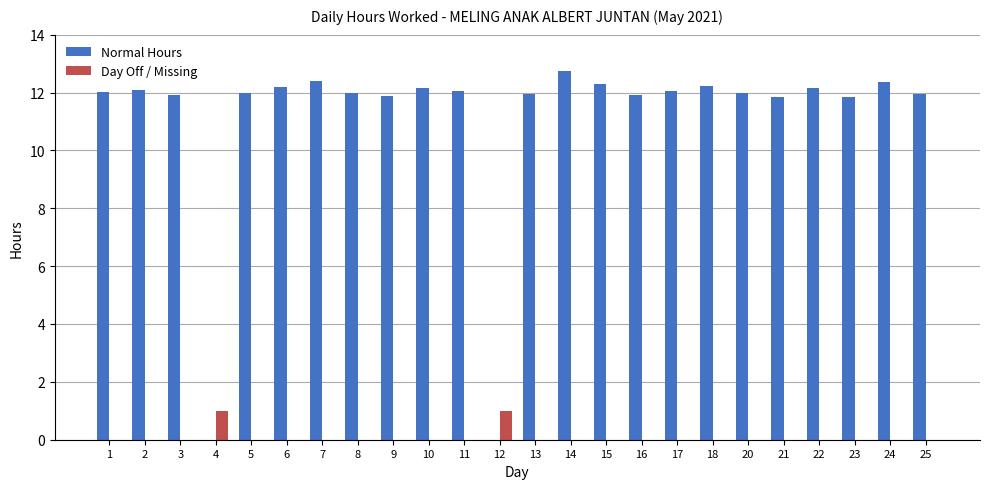

Count the number of data series in this chart.

2